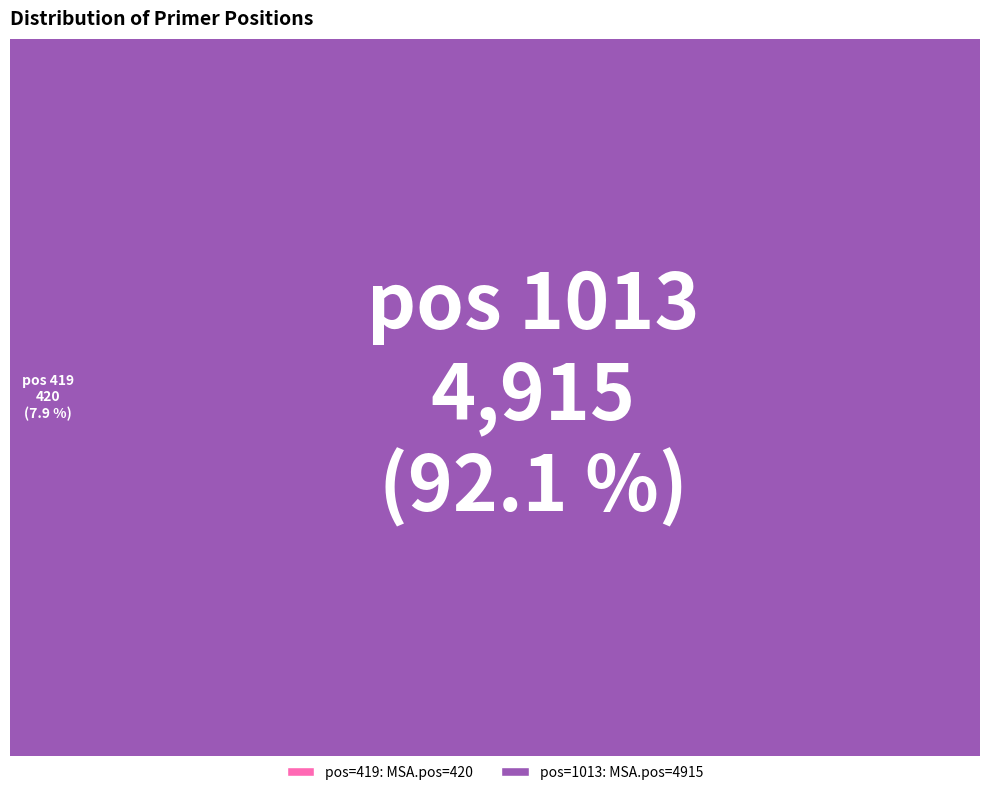

To the nearest percent, what is the difference between the 419 and 1013 slice percentages?

84%